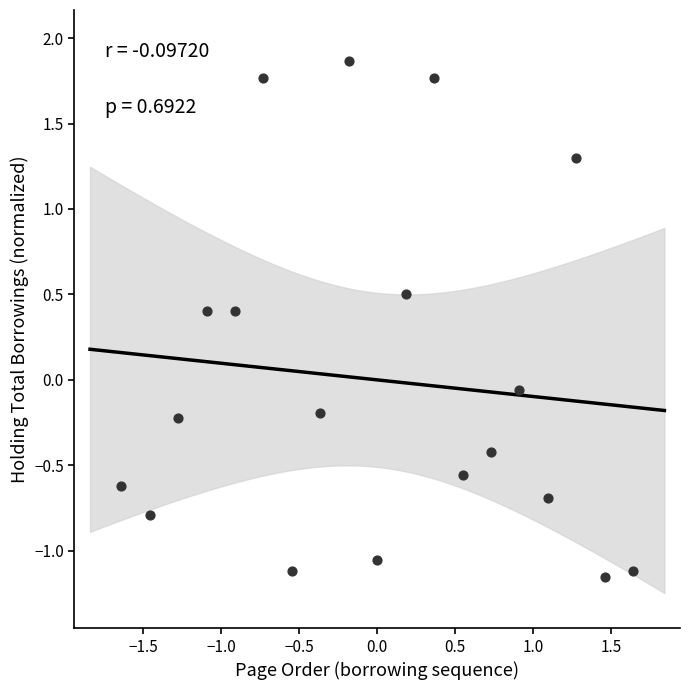

What is the range of X values (max minus min)?

3.3